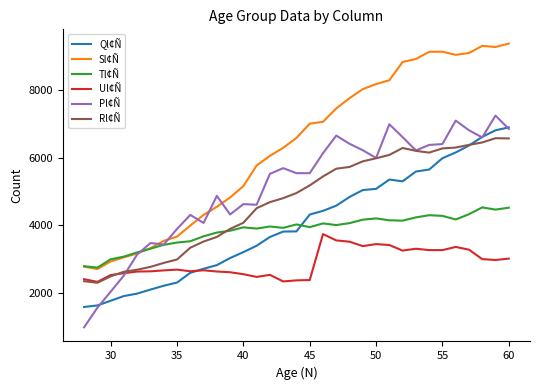

How many distinct data groups are displayed?

6